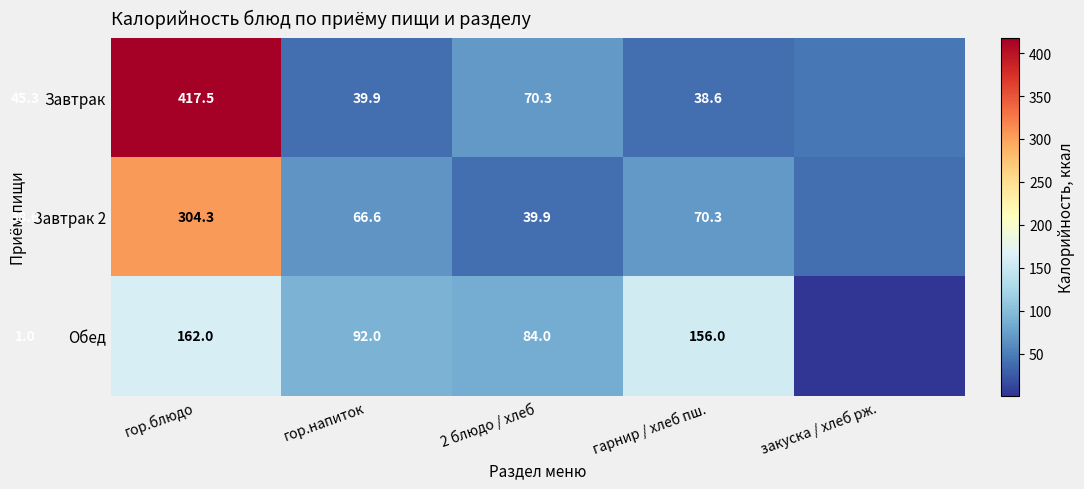

Between 2 блюдо / хлеб and гарнир / хлеб пш., which series saw the biggest shift?

Обед